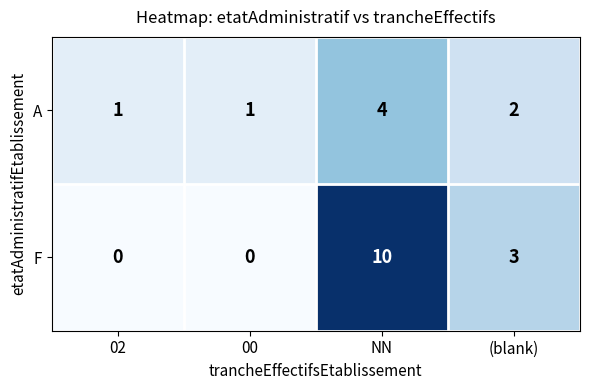

Which series has the largest total across all categories?

F